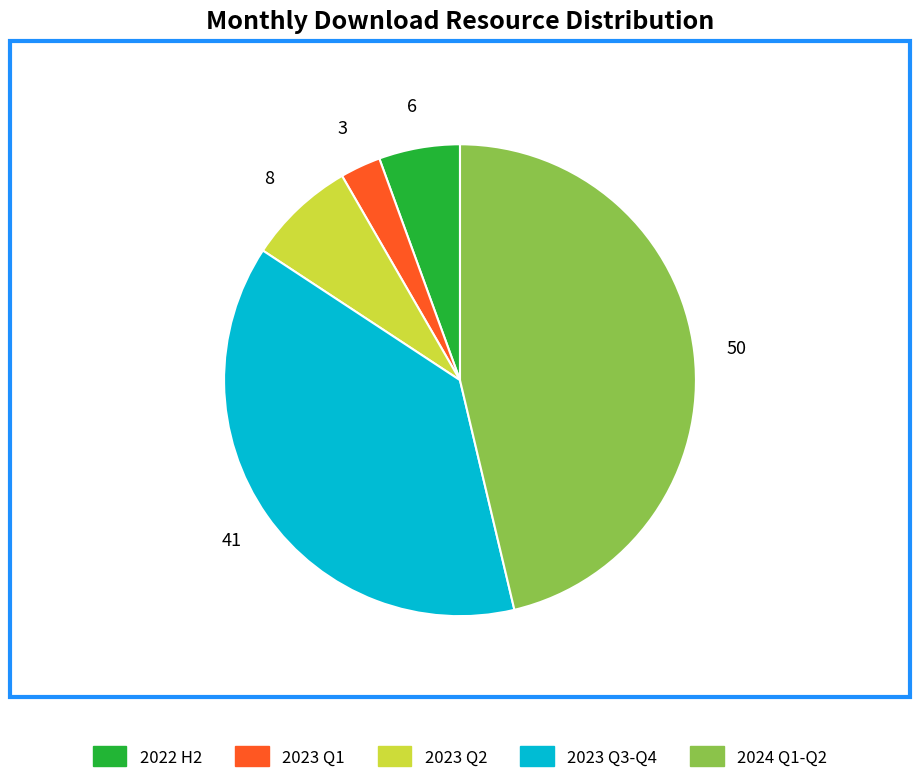

Is there any slice that represents more than half of the pie?

No